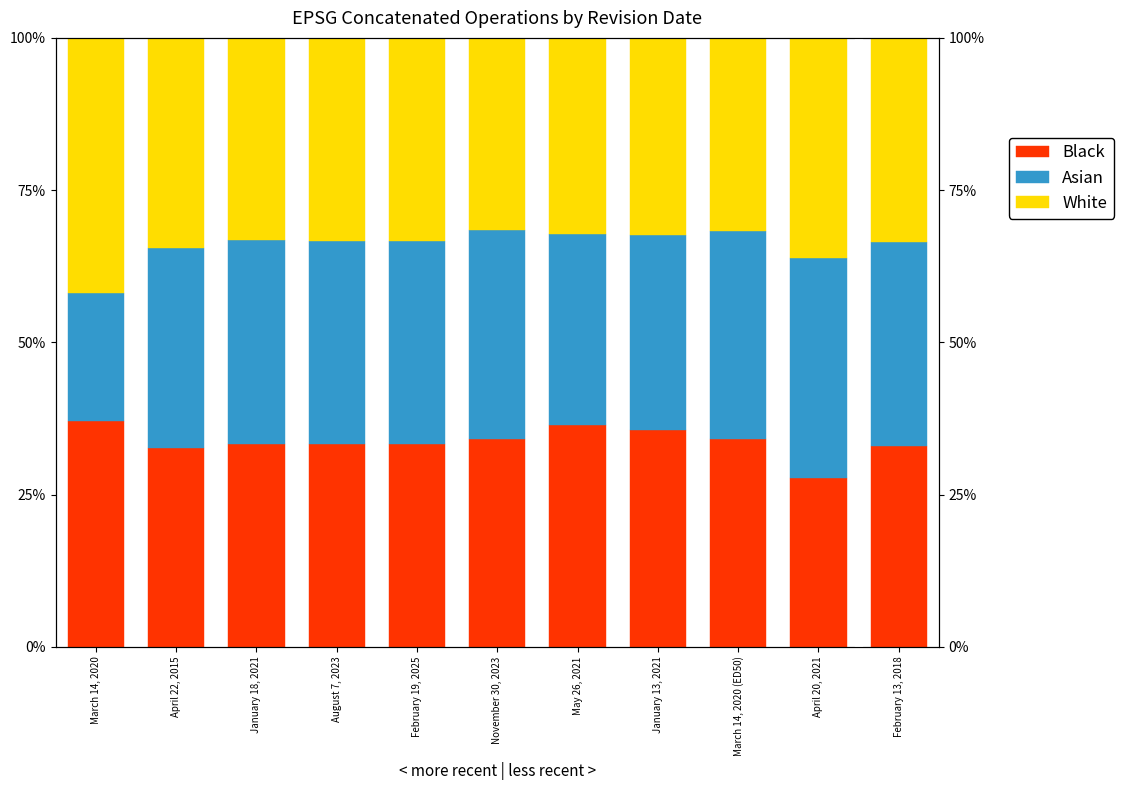

What position from the right is April 22, 2015?

10